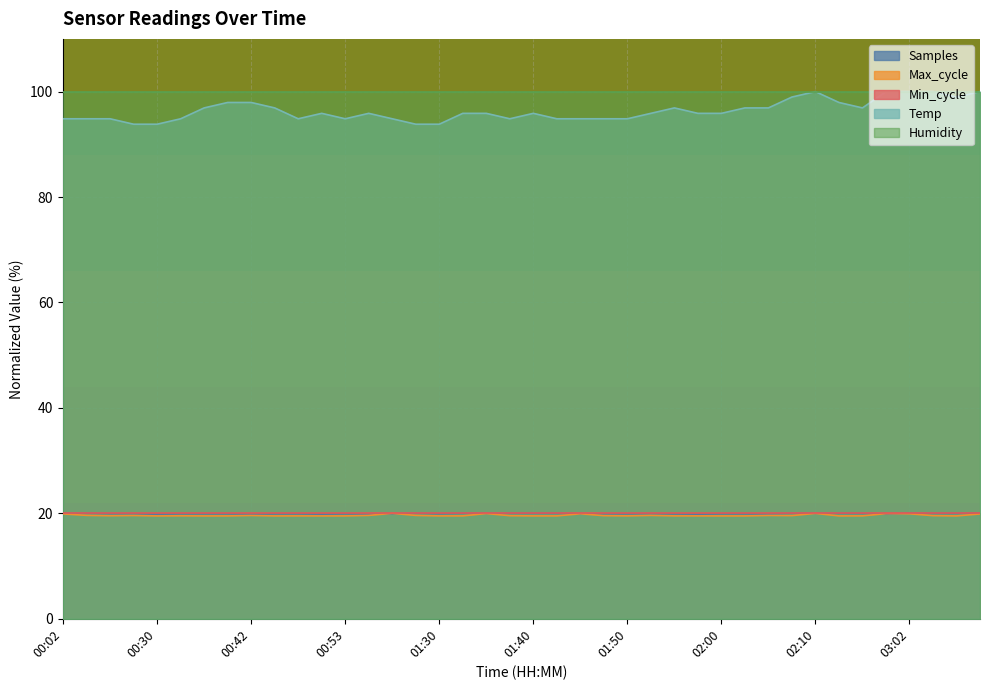

Which series has the largest total across all categories?

Humidity